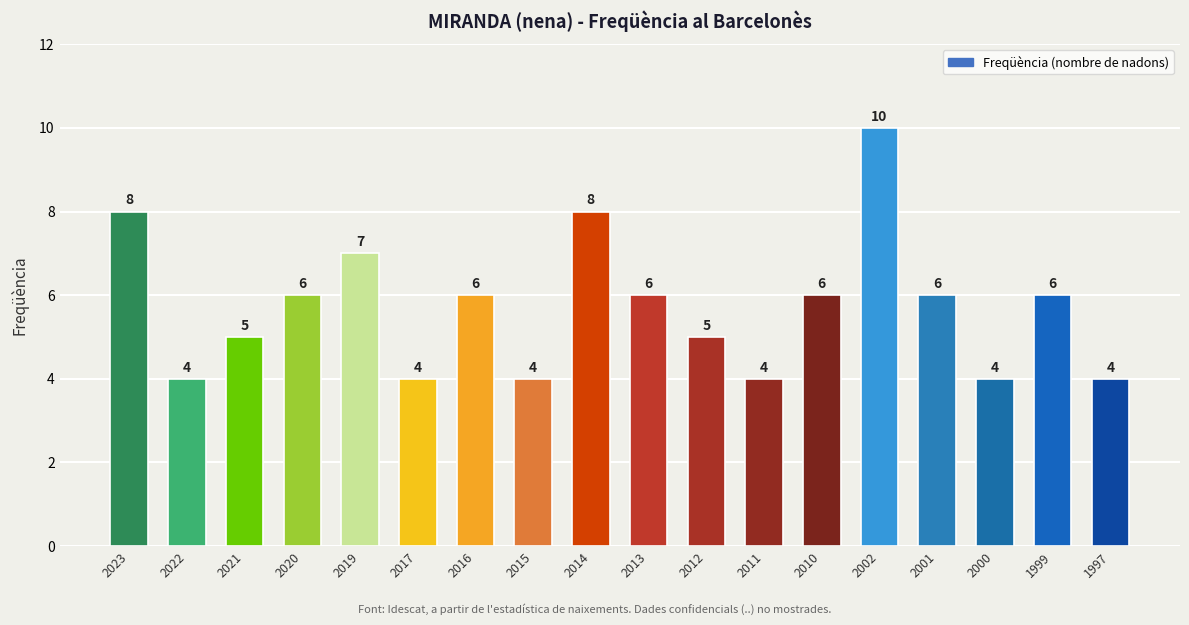

The chart shows a value of 6 at 2013. True or false?

True